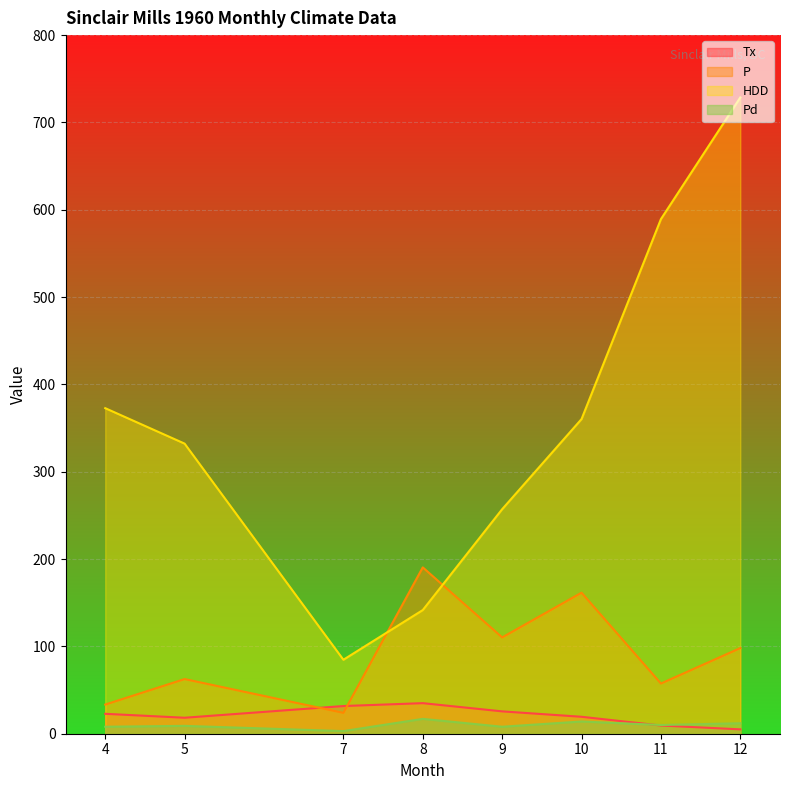

Is the value of HDD at 5 greater than the value of Pd at 12?

Yes